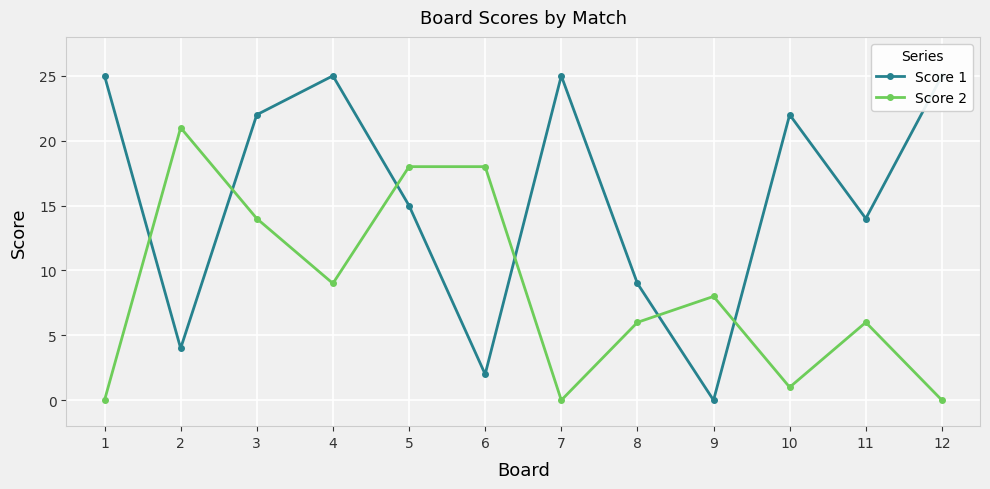

Where is the first local maximum for Score 1?

4